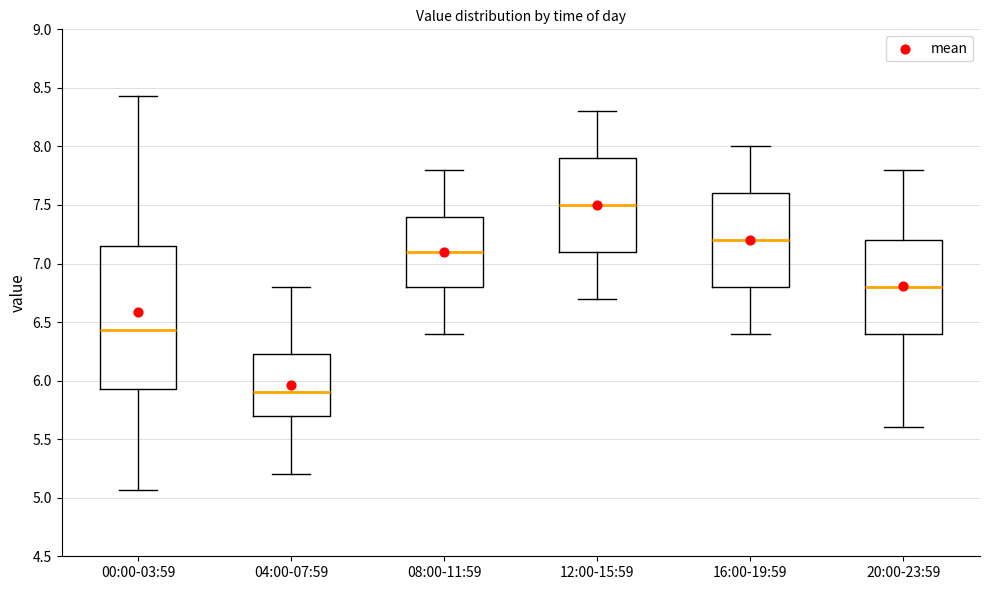

Which box has the lowest median line?

04:00-07:59